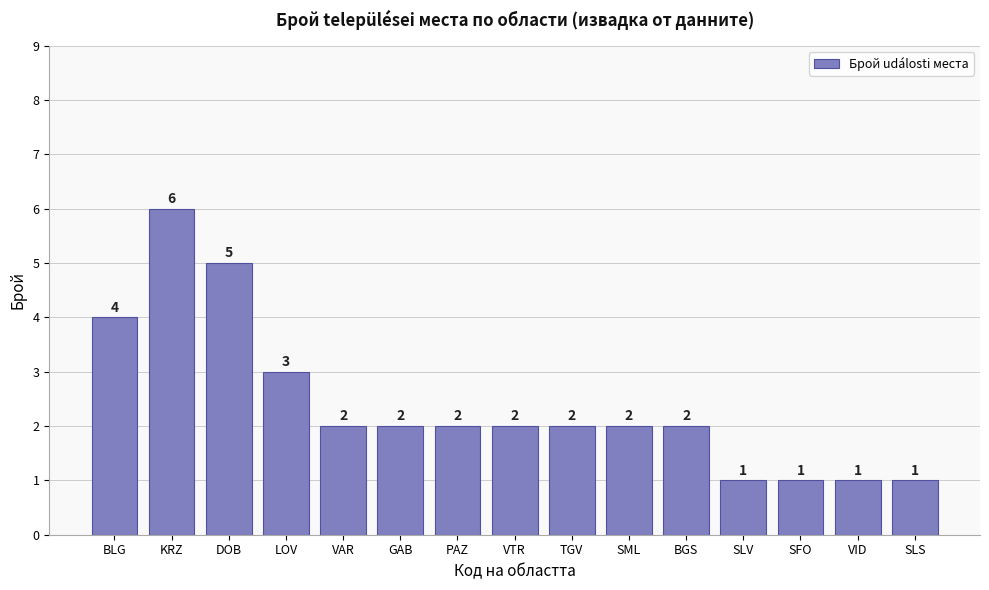

Reading left to right, transcribe all the data shown in this chart.

4	6	5	3	2	2	2	2	2	2	2	1	1	1	1